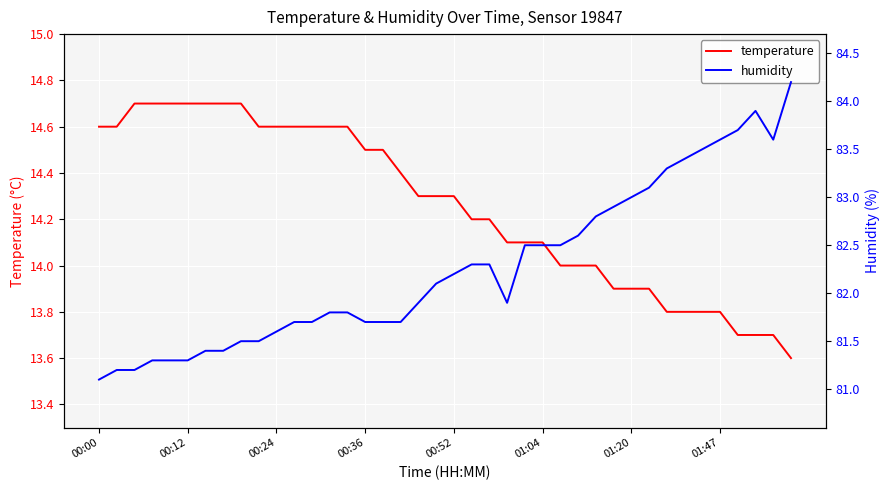

How many values in the humidity series exceed 82?

20